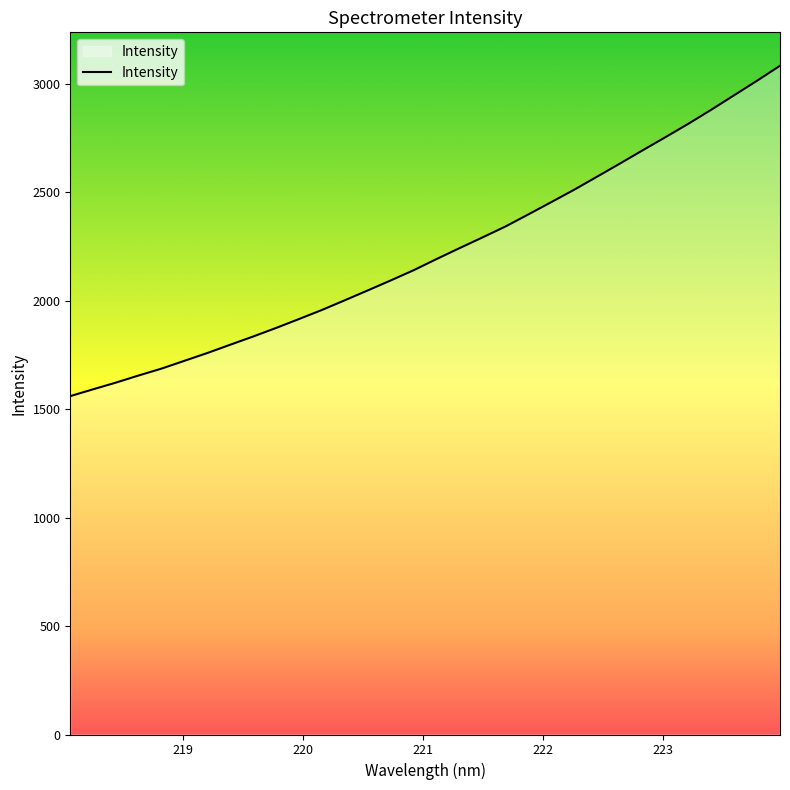

What is the maximum value shown in the chart?

3082.7